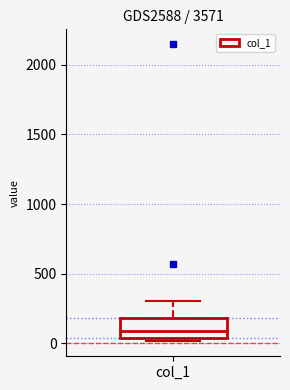

Read this box plot against the y-axis: the position of the median line, the range covered by the box, and the ends of both whiskers. The values are not printed on the chart, so give them approximately, as read against the axis.

median 100, box 50 to 200, whiskers 0 to 300